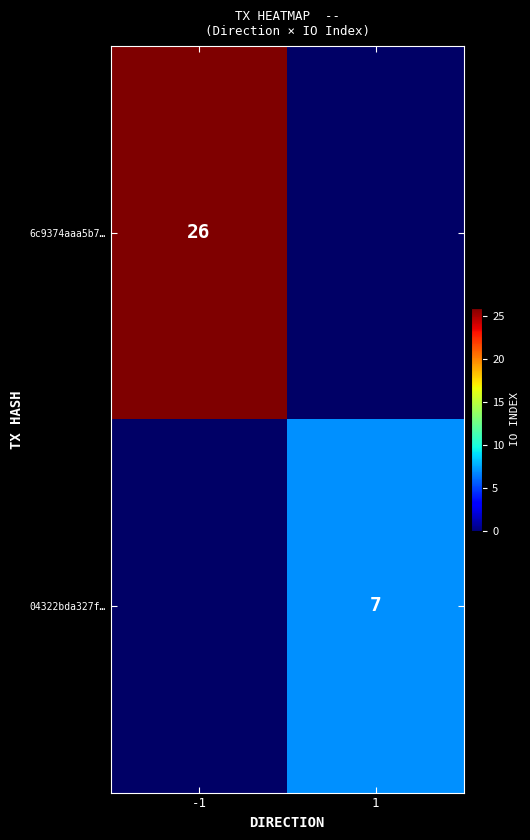

At how many categories does at least one series exceed 8?

1